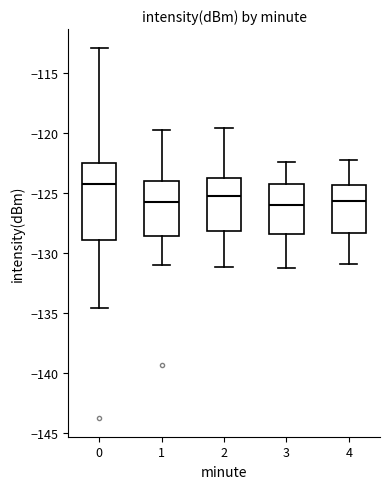

Which box is the tallest, from its lower edge to its upper edge?

0